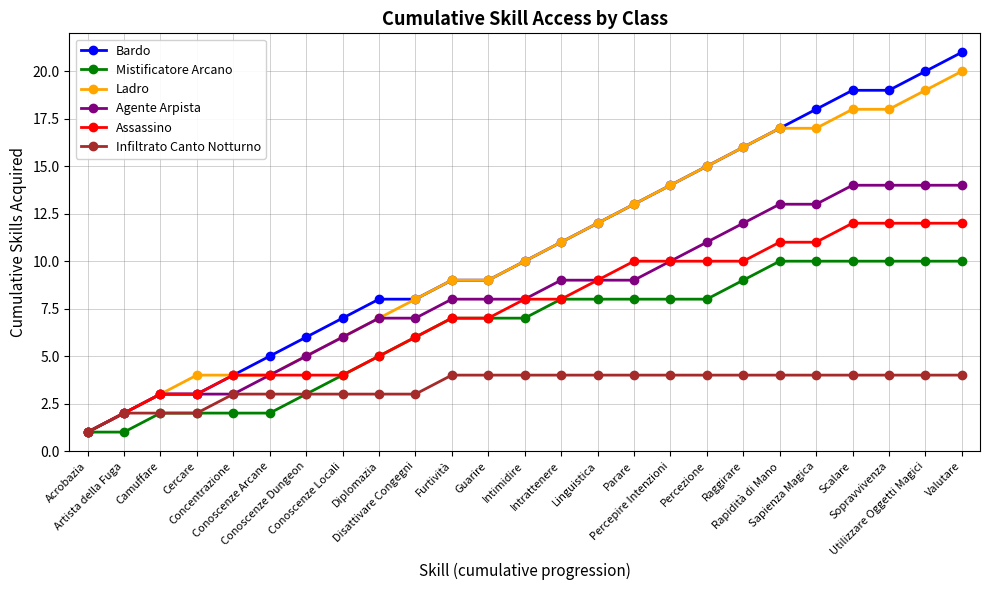

How many data points does each series have?

25